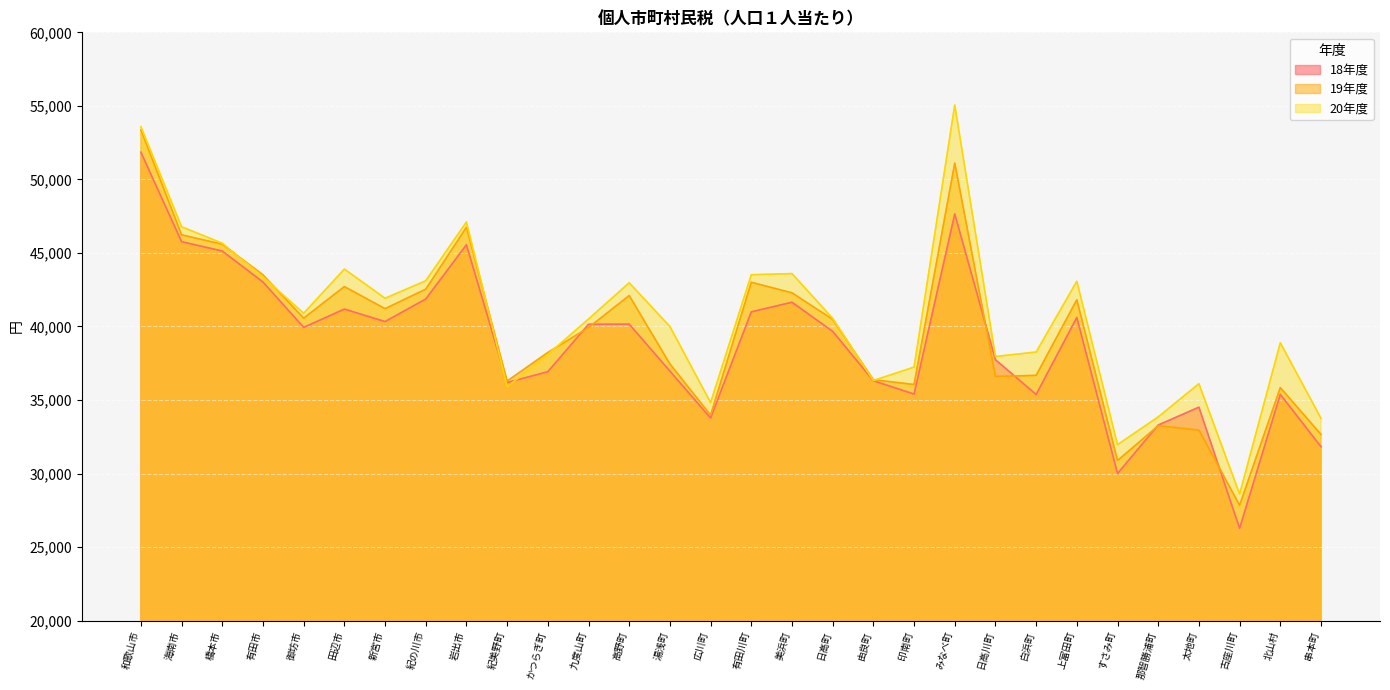

At which category is the sum across all series the highest?

和歌山市